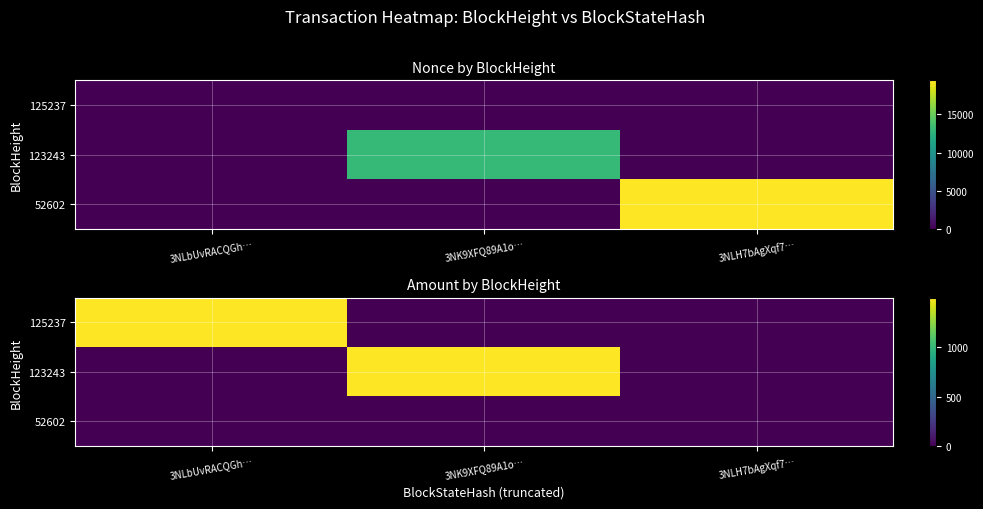

At 3NK9XFQ89A1o…, list the series in order from largest to smallest.

123243, 125237, 52602